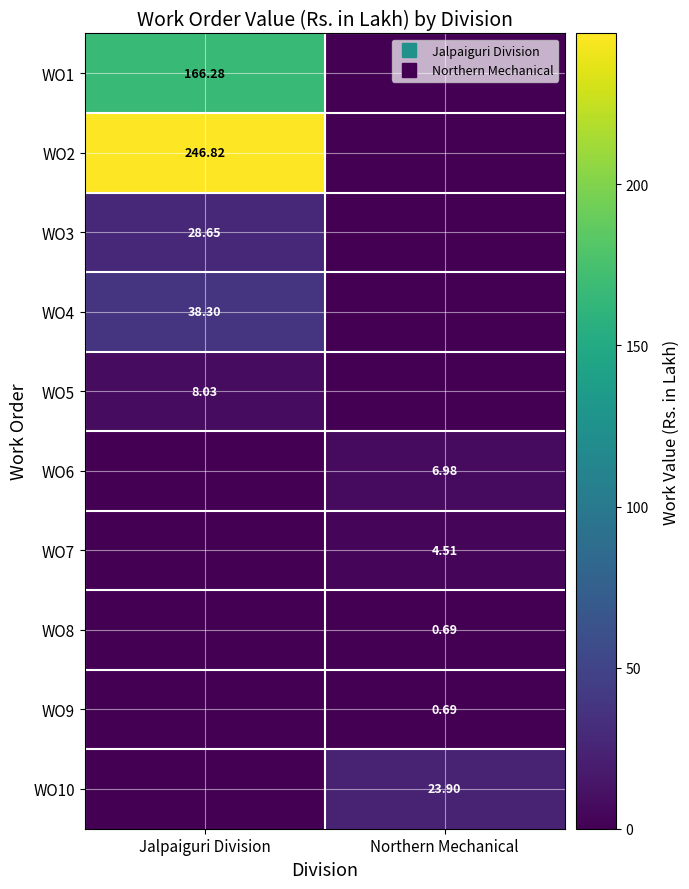

How many distinct data groups are displayed?

10